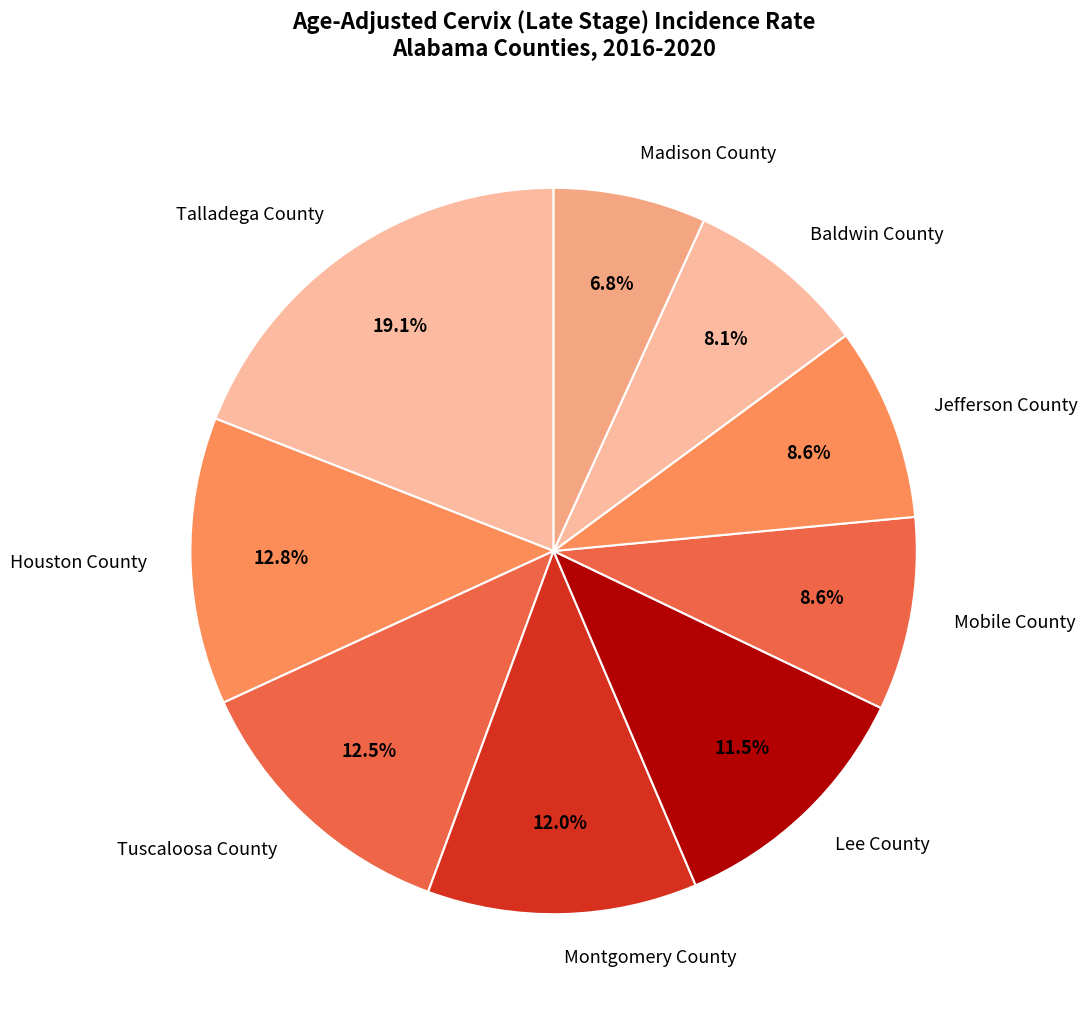

Combined, what portion of the pie is Jefferson County and Mobile County?

17.2%